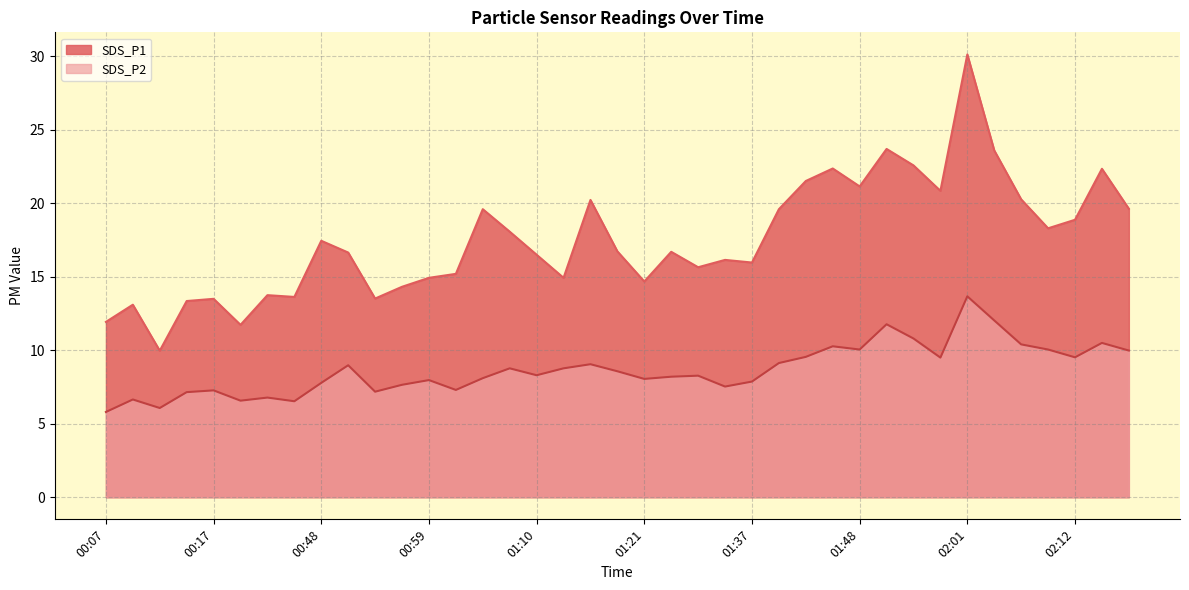

In SDS_P1, how many points are lower than both neighbors (excluding endpoints)?

11